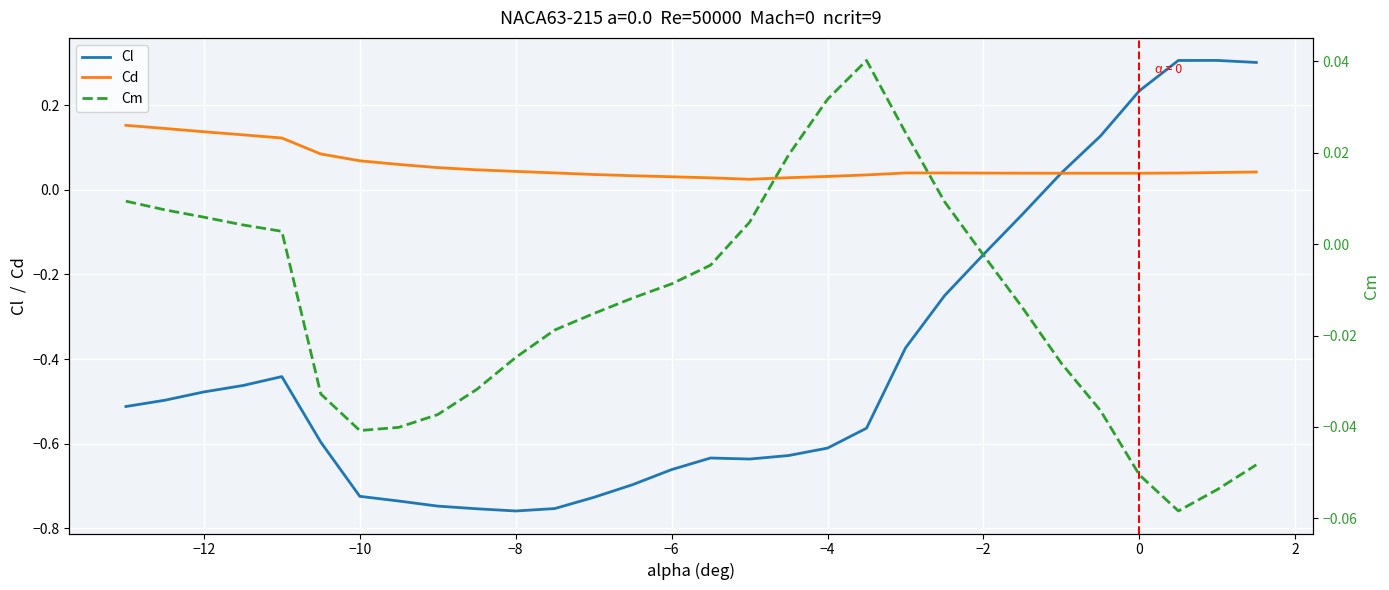

The value of Cd at 0 is 0.1. True or false?

False